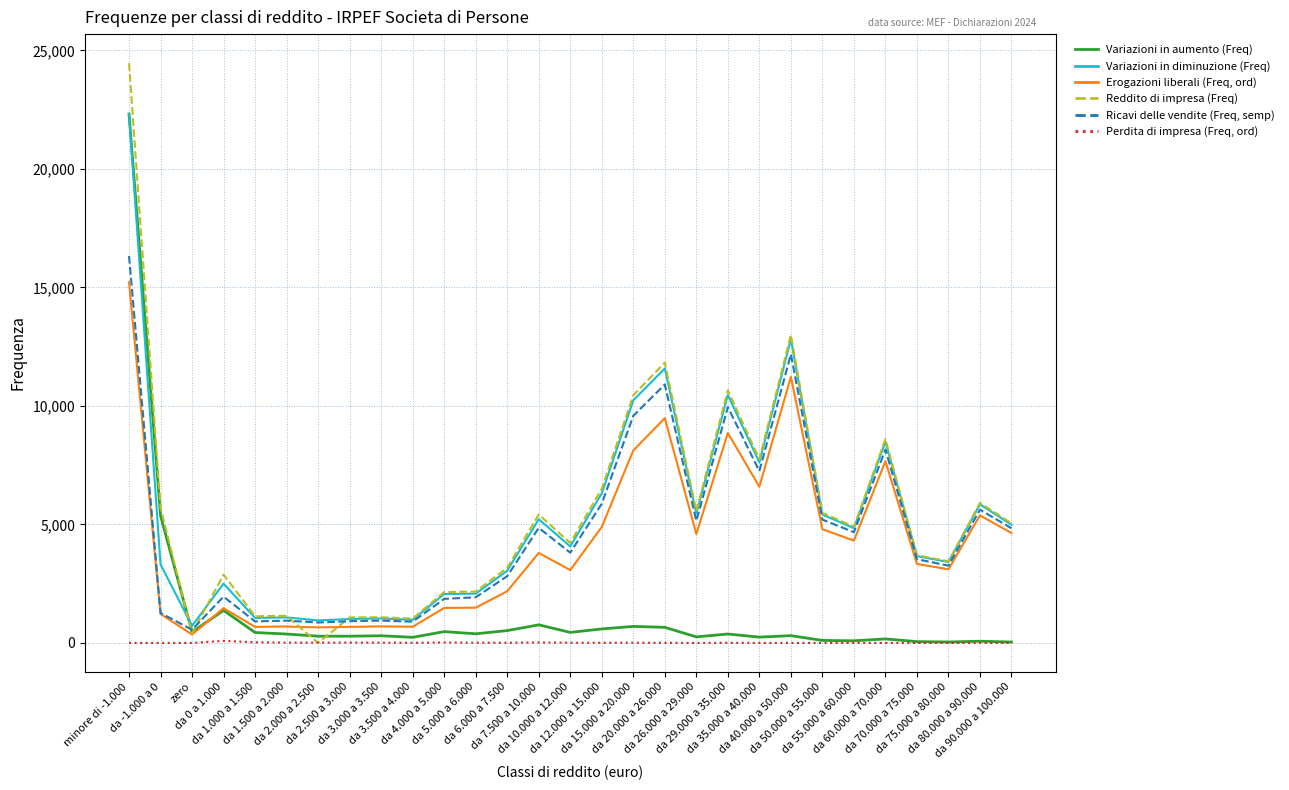

What is the total value across all series at da 90.000 a 100.000?

19547